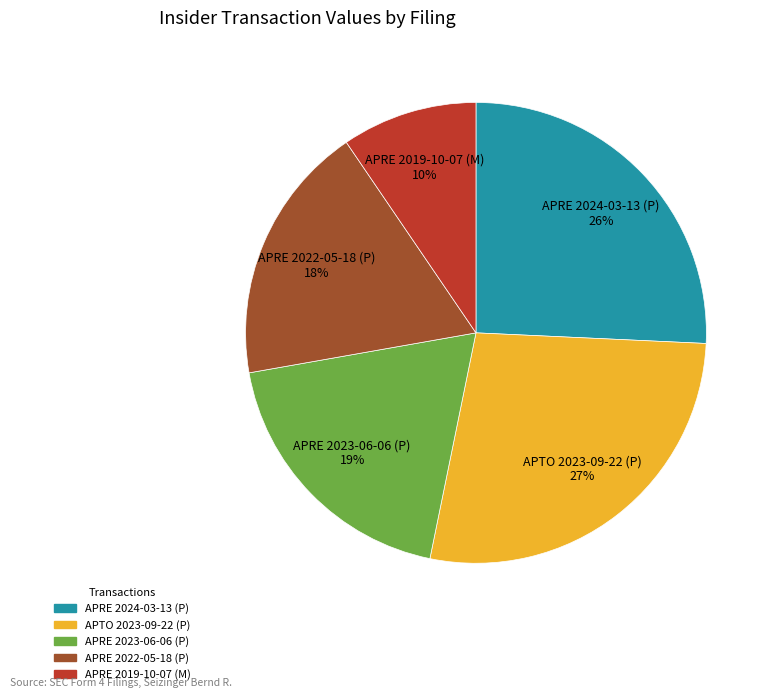

Which has a higher value, APRE 2022-05-18 (P) 18% or APRE 2019-10-07 (M) 10%?

APRE 2022-05-18 (P) 18%